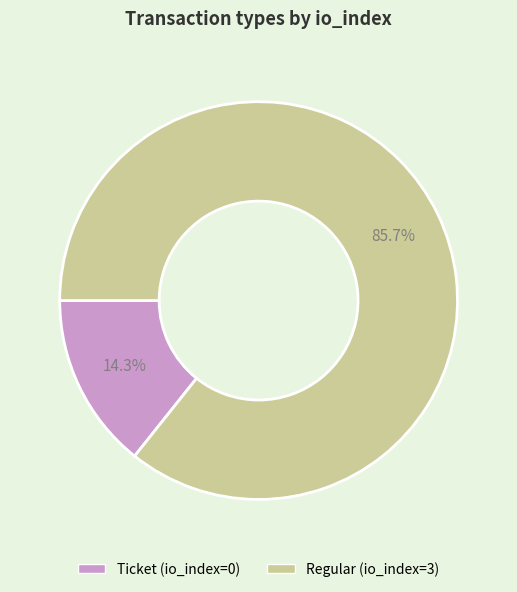

What is the smallest slice in the pie chart?

Ticket